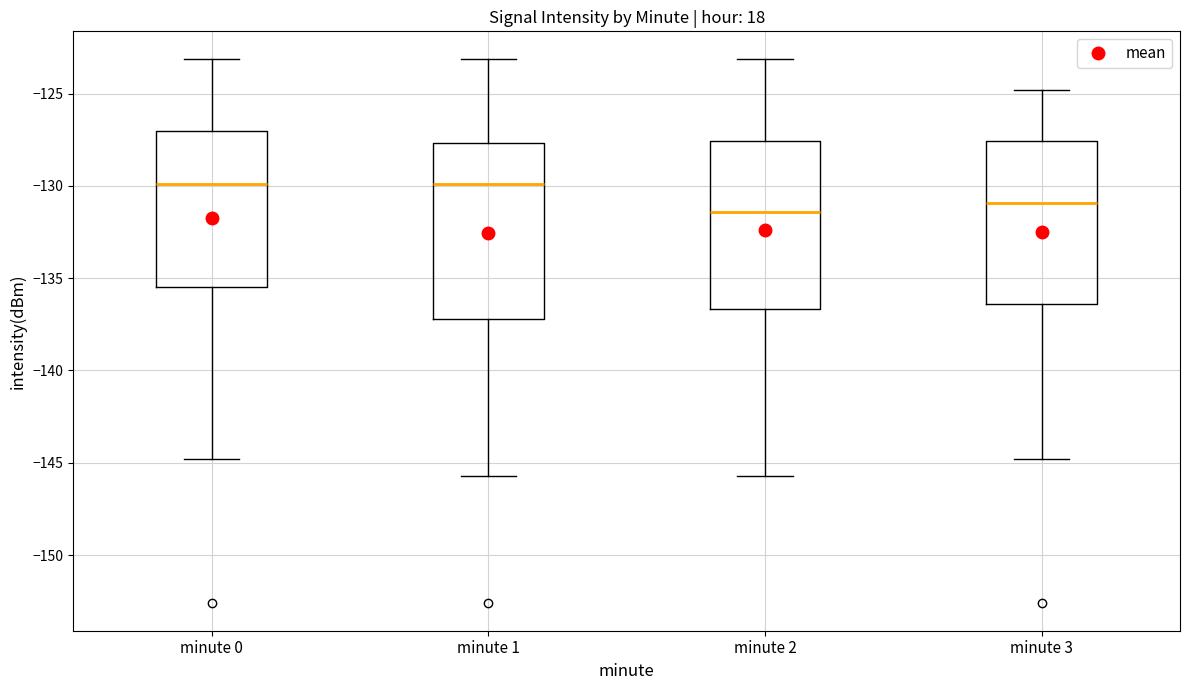

Where is the upper edge of the box for minute 1 on the y-axis? The values are not printed on the chart, so give them approximately, as read against the axis.

-127.5